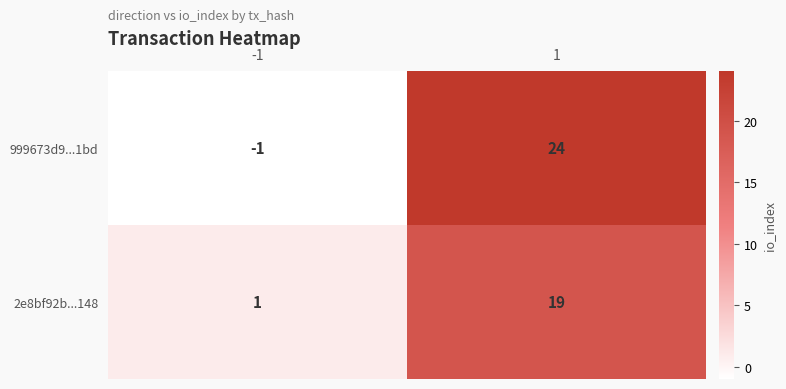

Reading left to right, extract all data points from this chart.

999673d9...1bd: -1=-1	1=24
2e8bf92b...148: -1=1	1=19